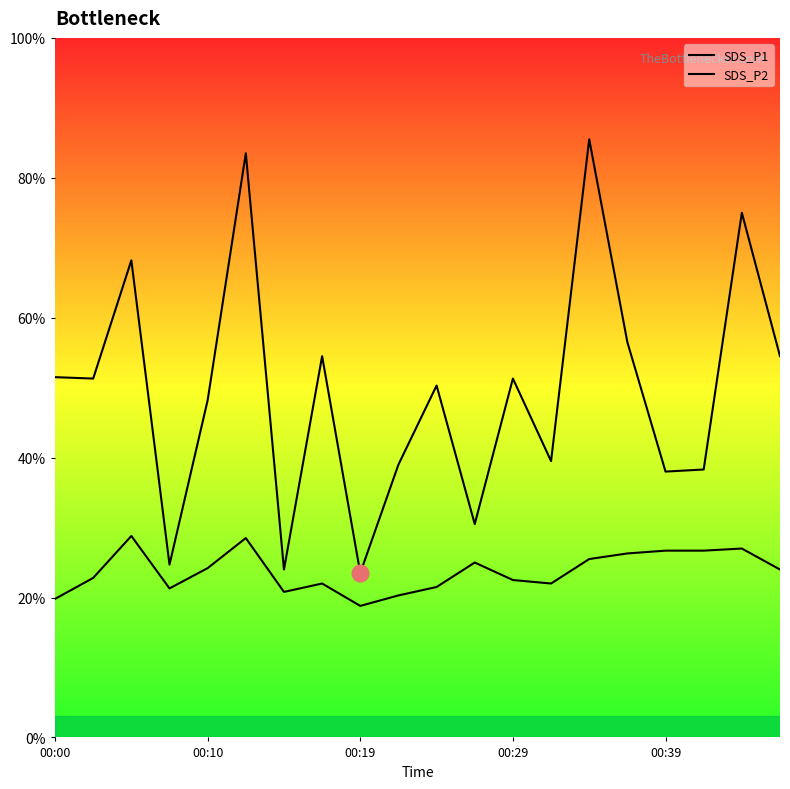

How many lines are shown in the chart?

2